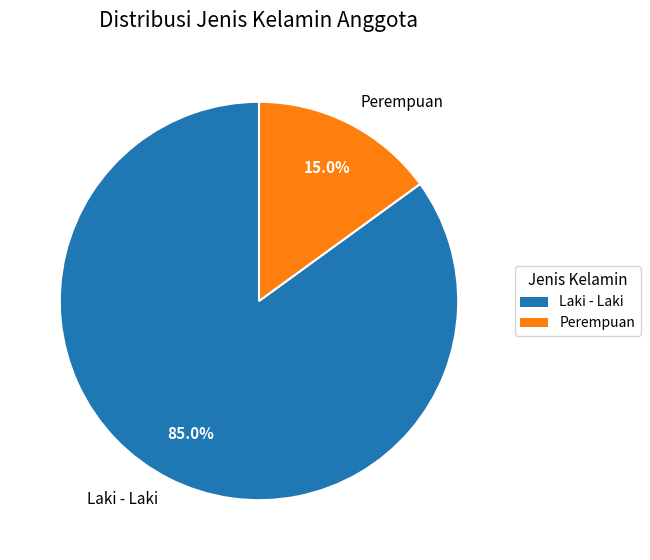

Is there a majority slice in this chart?

Yes